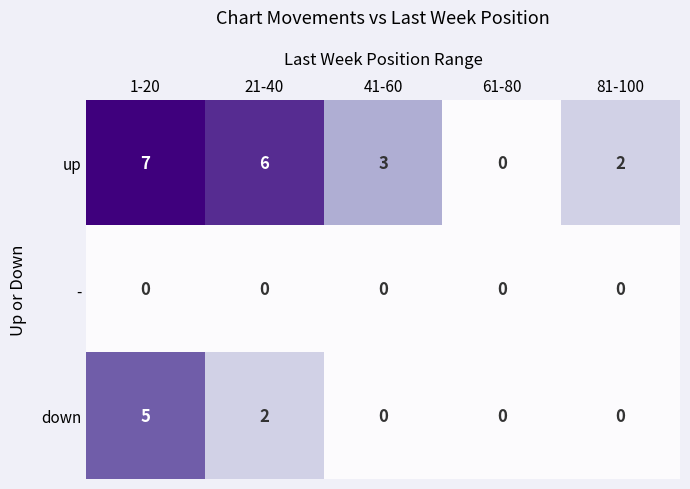

At which category does the chart reach its peak across all series?

1-20